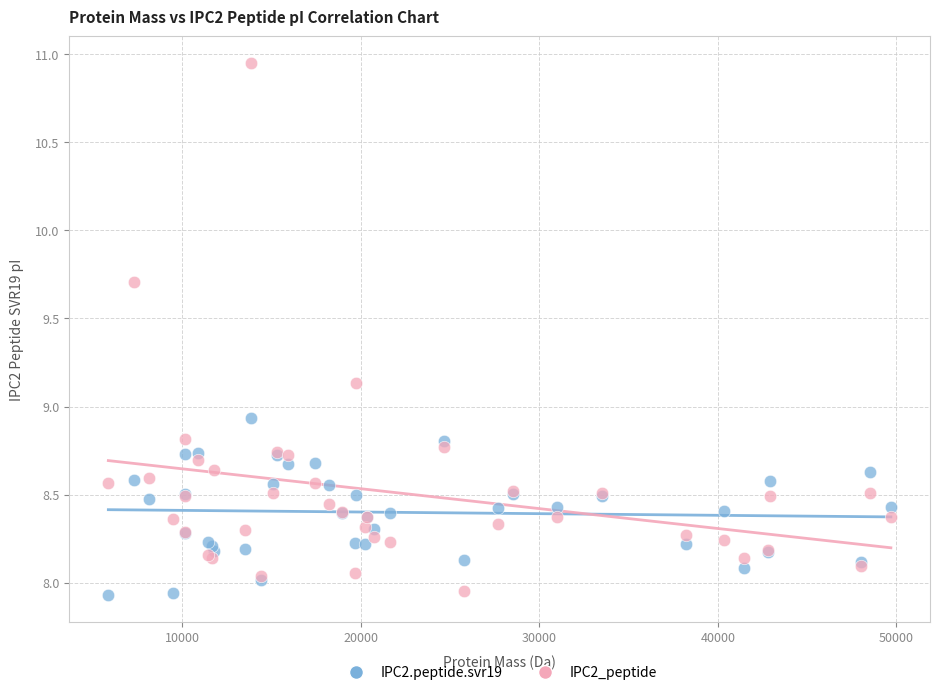

What are all the series names shown in the legend?

IPC2.peptide.svr19, IPC2_peptide